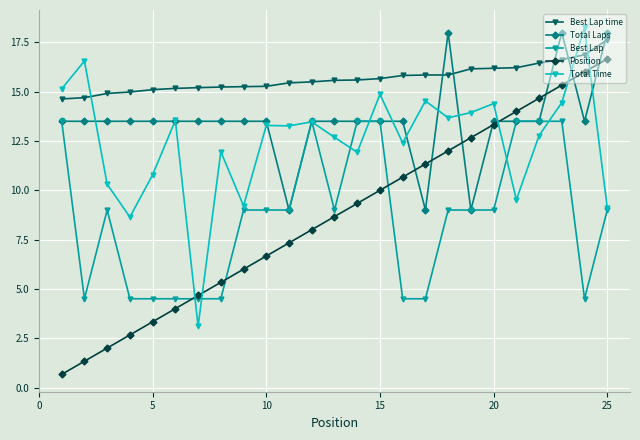

True or false: Position and Best Lap time cross at least once.

False